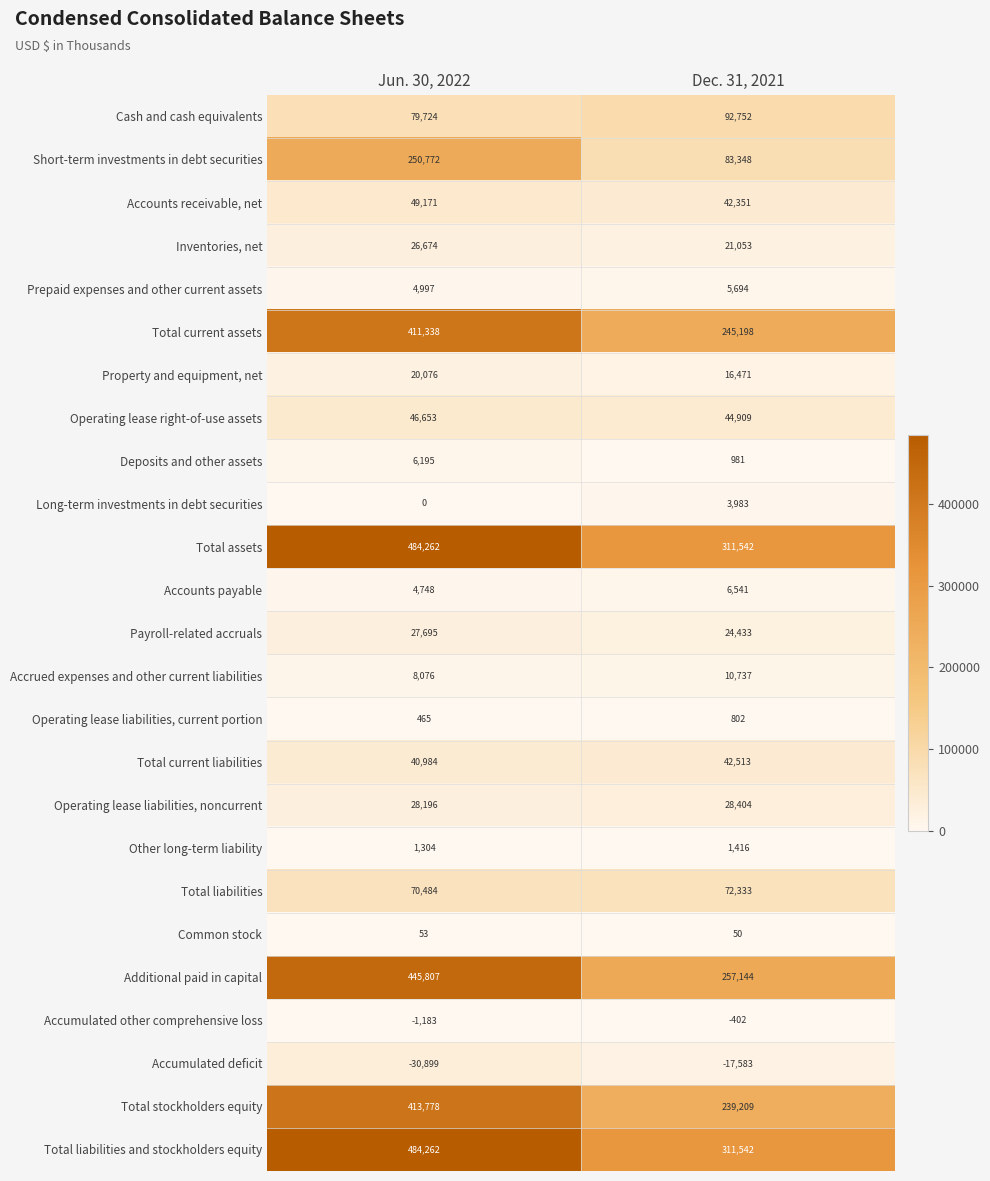

Where is Accumulated deficit nearest to the value -24241?

Jun. 30, 2022